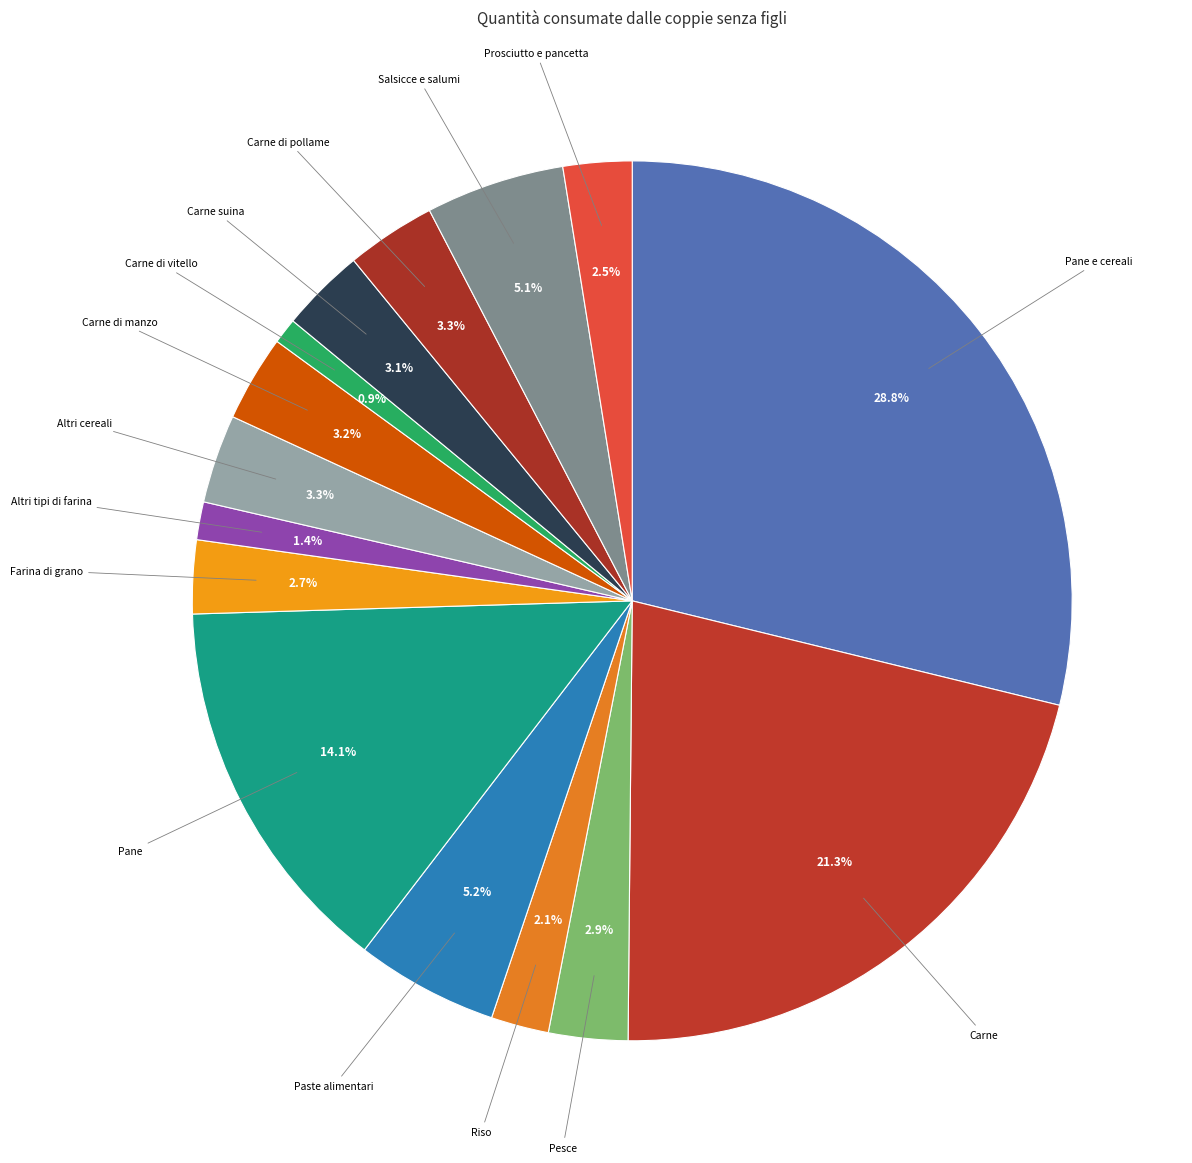

Count the number of slices in the pie.

15